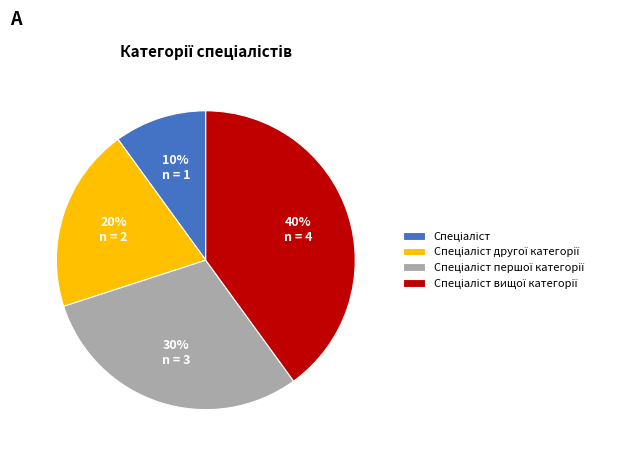

Does any single category account for the majority?

No